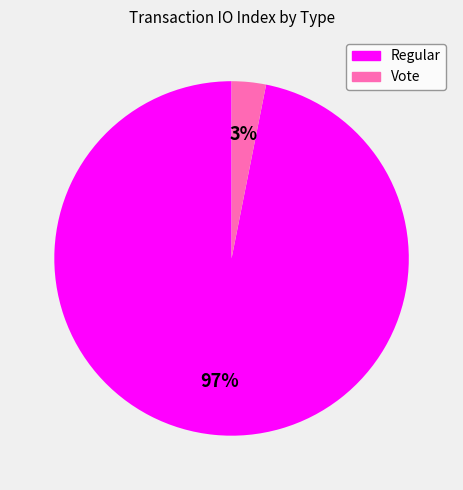

Is there a majority slice in this chart?

Yes